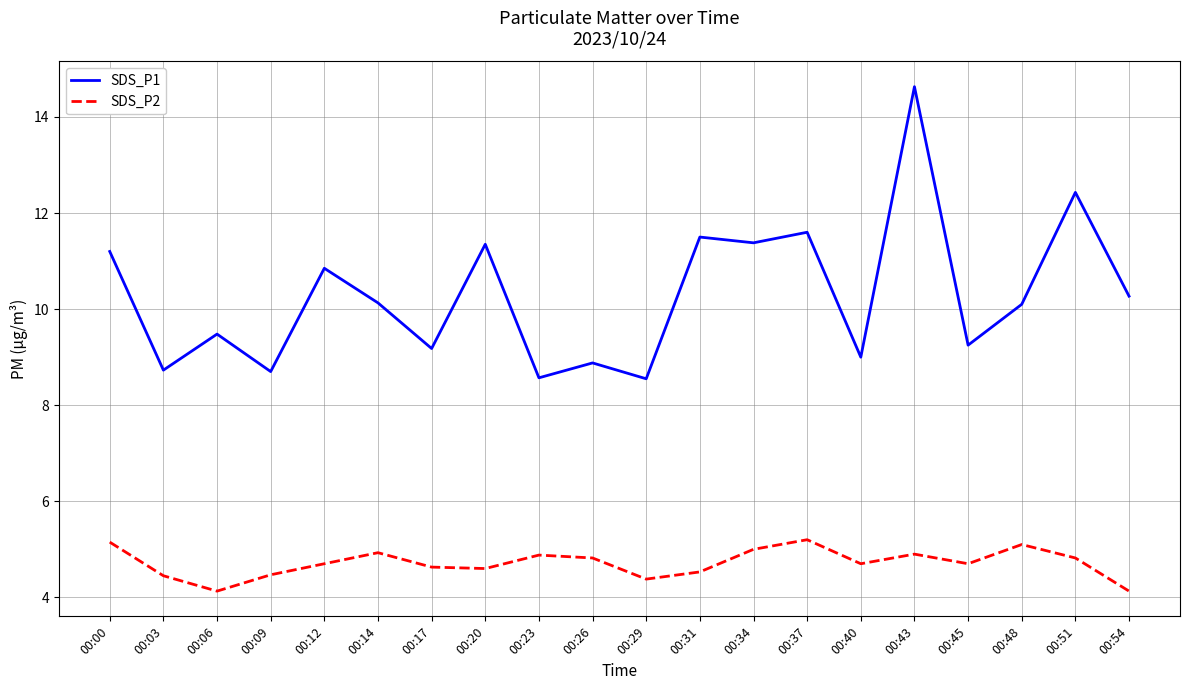

Is this an area chart (filled region under the line)?

No